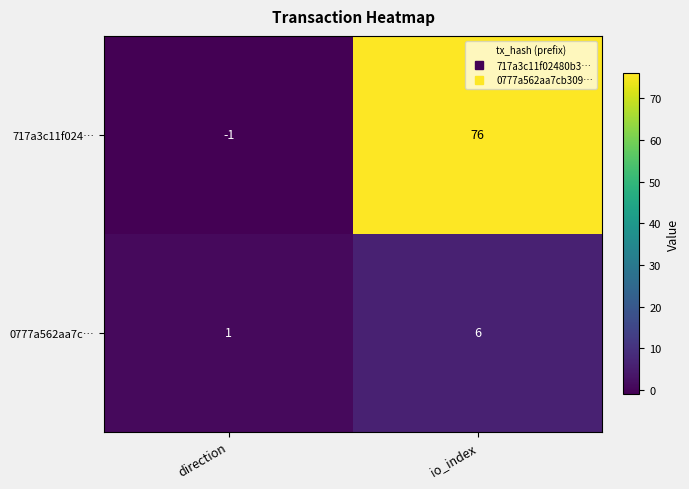

Where is 717a3c11f024… nearest to the value 37?

direction